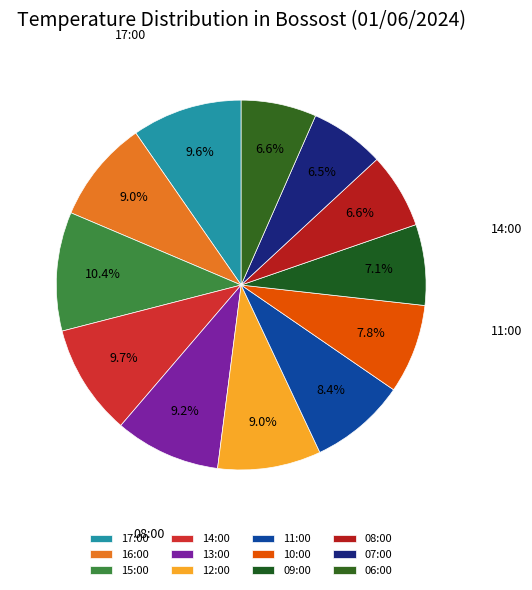

How many segments does this pie chart have?

12